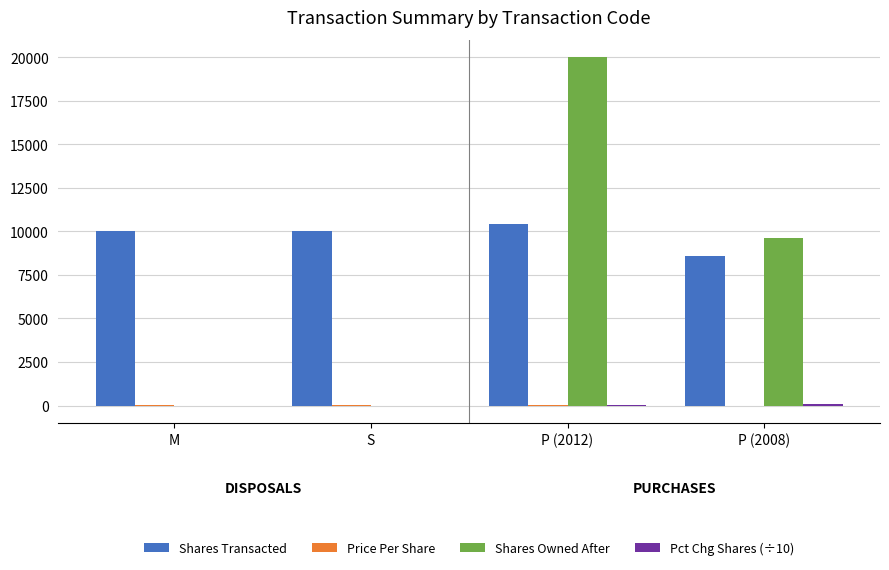

The Shares Transacted series shows 10400.0 at P (2012). True or false?

True